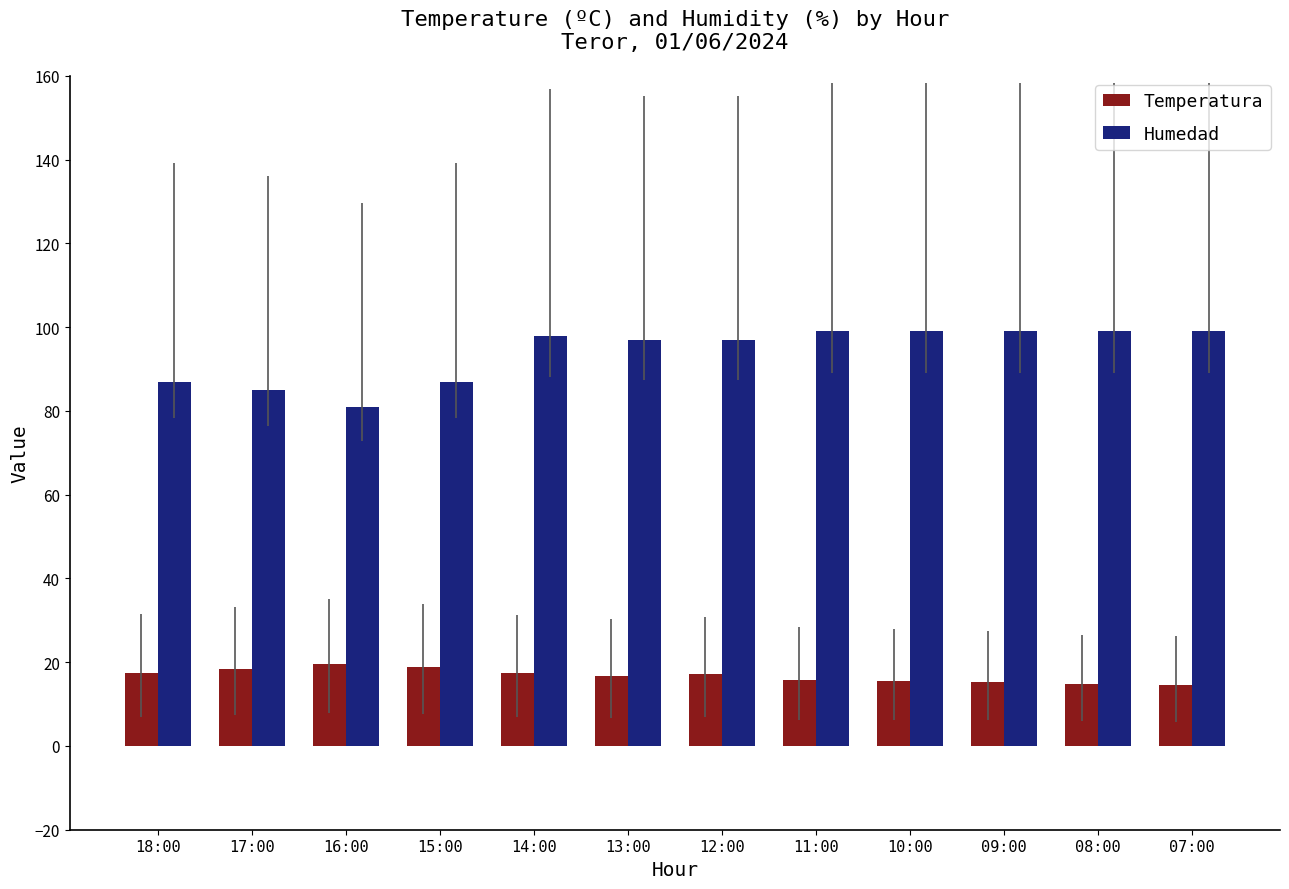

Is it true that Humedad equals 37.9 at 16:00?

False